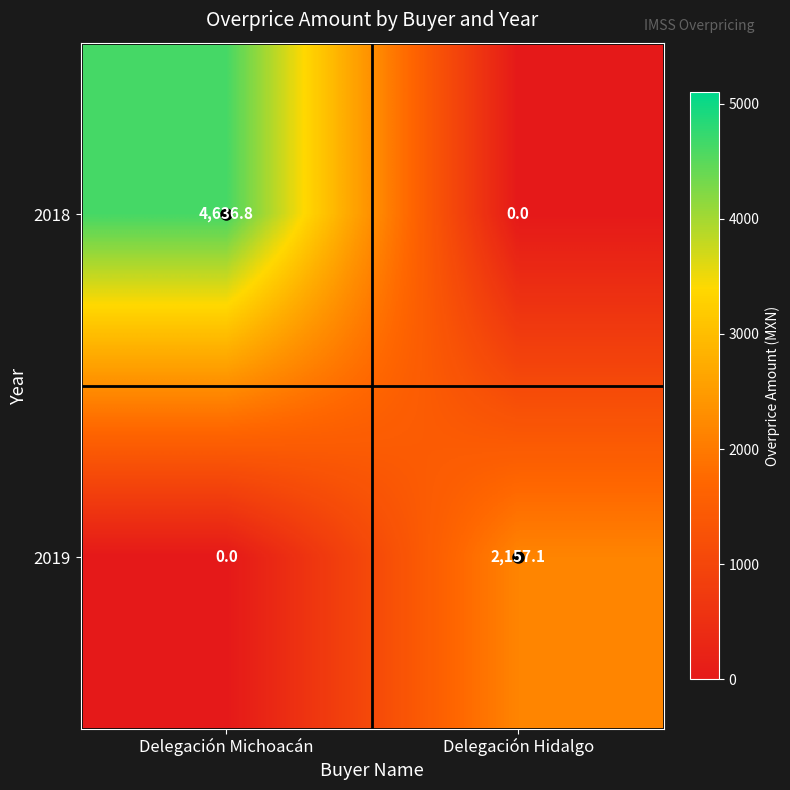

List the series in order of their overall mean, highest first.

2018, 2019